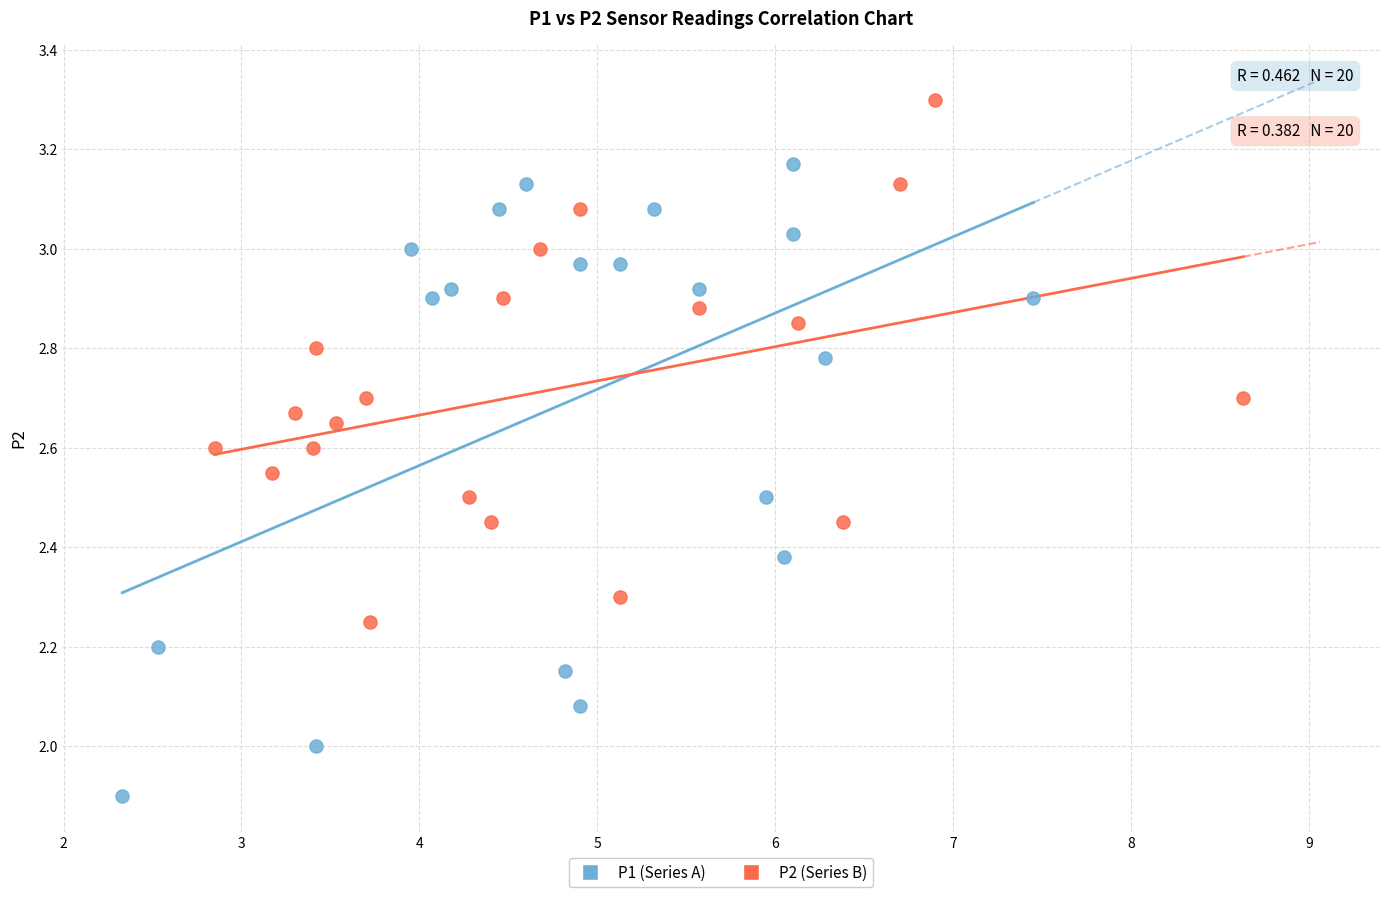

Which series reaches the maximum Y coordinate?

P2 (Series B)